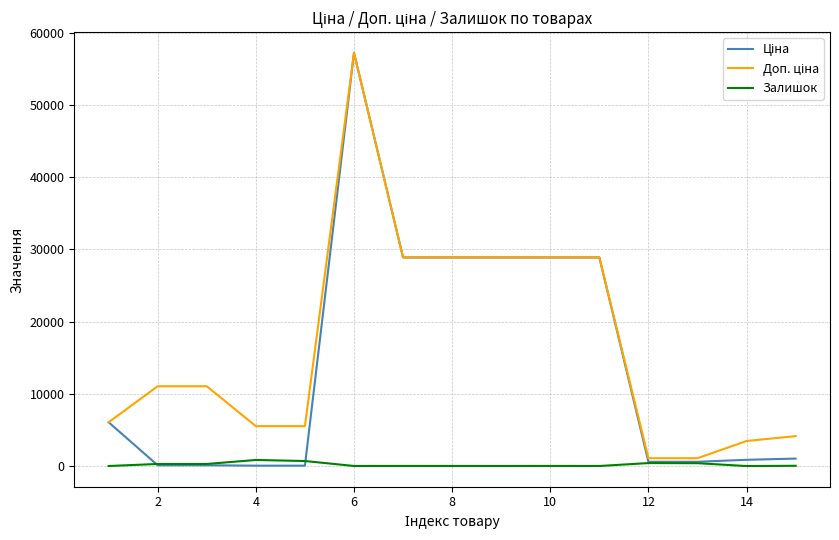

What is the greatest value displayed?

57235.5